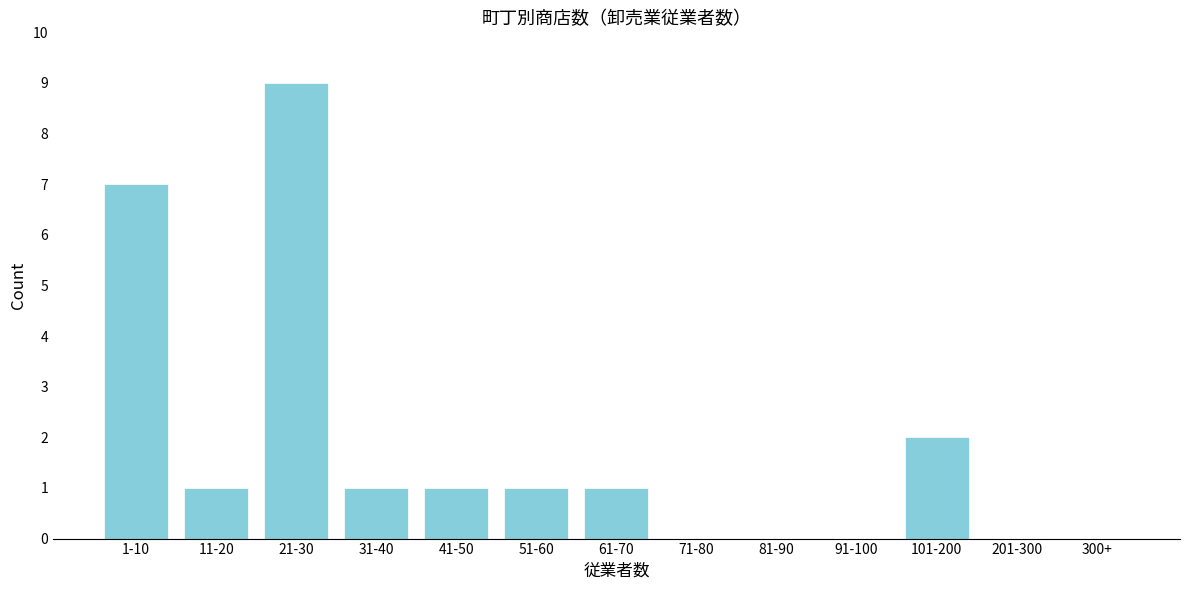

Reading right to left, extract all data points from this chart.

300+=0	201-300=0	101-200=2	91-100=0	81-90=0	71-80=0	61-70=1	51-60=1	41-50=1	31-40=1	21-30=9	11-20=1	1-10=7